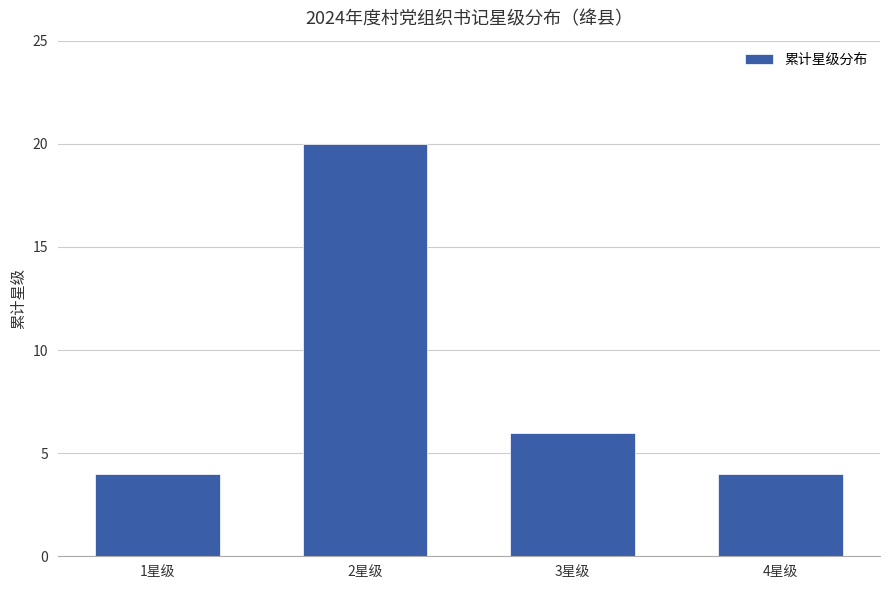

What is the greatest value displayed?

20